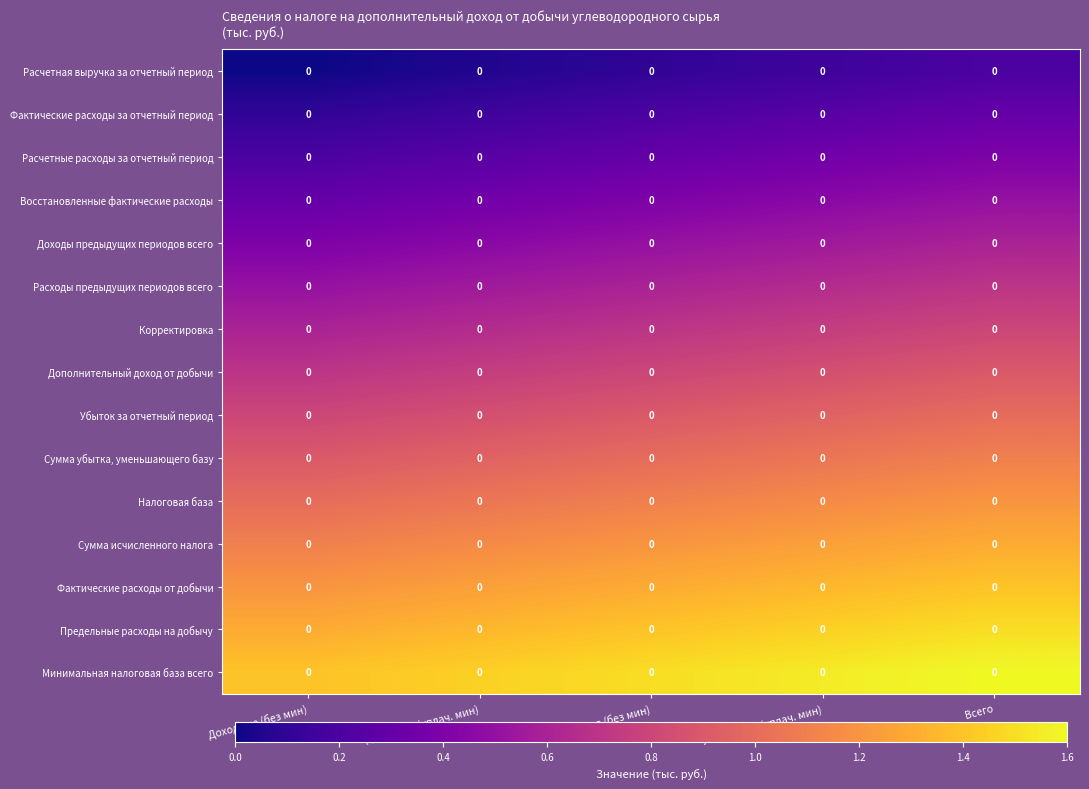

At Убыточные (уплач. мин), list the series in order from largest to smallest.

Минимальная налоговая база всего, Предельные расходы на добычу, Фактические расходы от добычи, Сумма исчисленного налога, Налоговая база, Сумма убытка, уменьшающего базу, Убыток за отчетный период, Дополнительный доход от добычи, Корректировка, Расходы предыдущих периодов всего, Доходы предыдущих периодов всего, Восстановленные фактические расходы, Расчетные расходы за отчетный период, Фактические расходы за отчетный период, Расчетная выручка за отчетный период